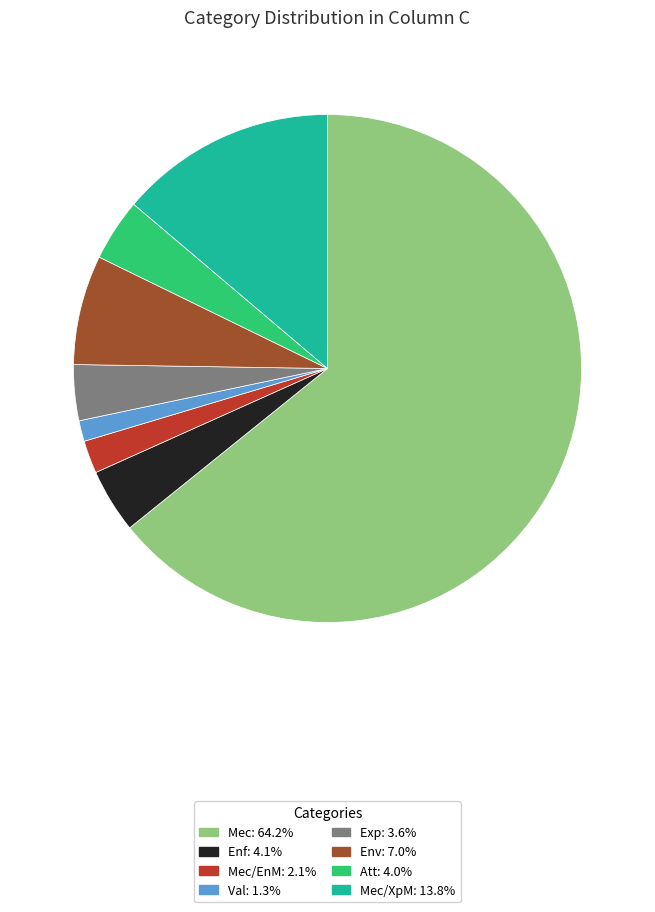

What is the ratio of the value at Mec/XpM: 13.8% to the value at Val: 1.3%?

10.4